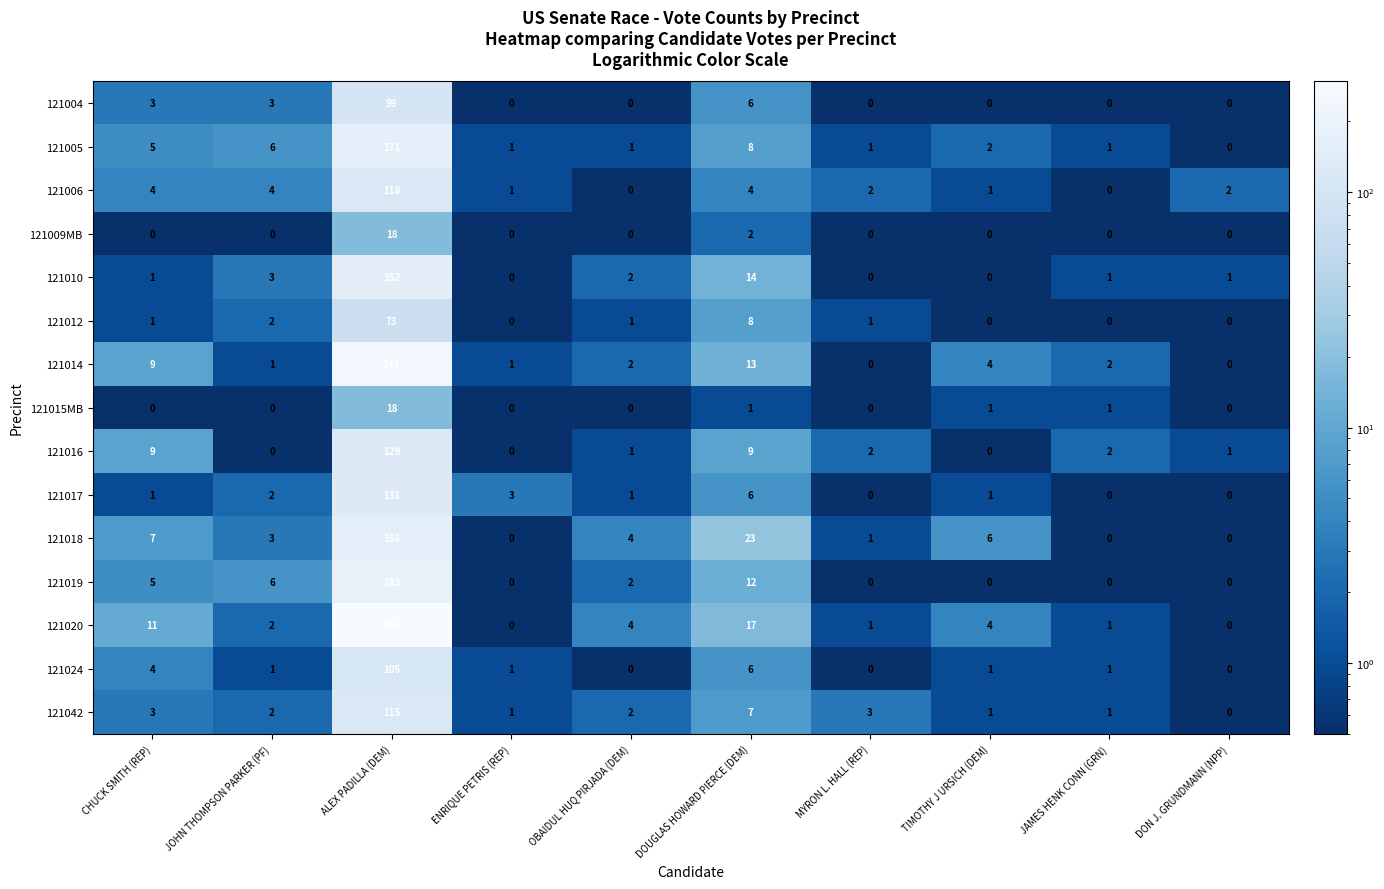

Which series has the largest total across all categories?

121020